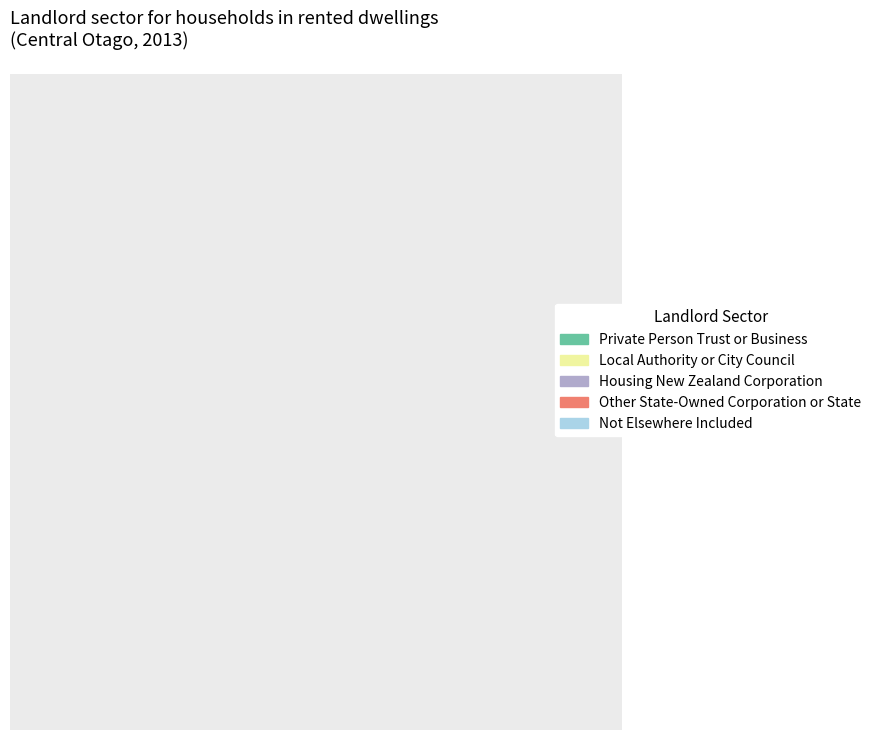

Which slice is the largest?

Private Person Trust or Business